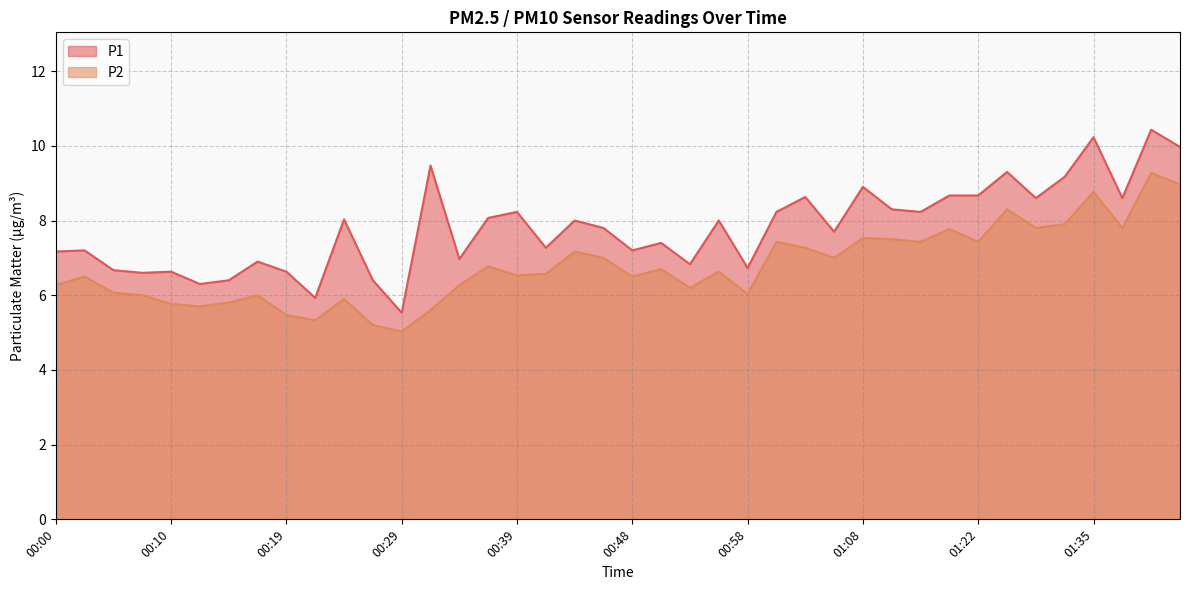

What is the difference between the highest and lowest values at 00:58?

0.7